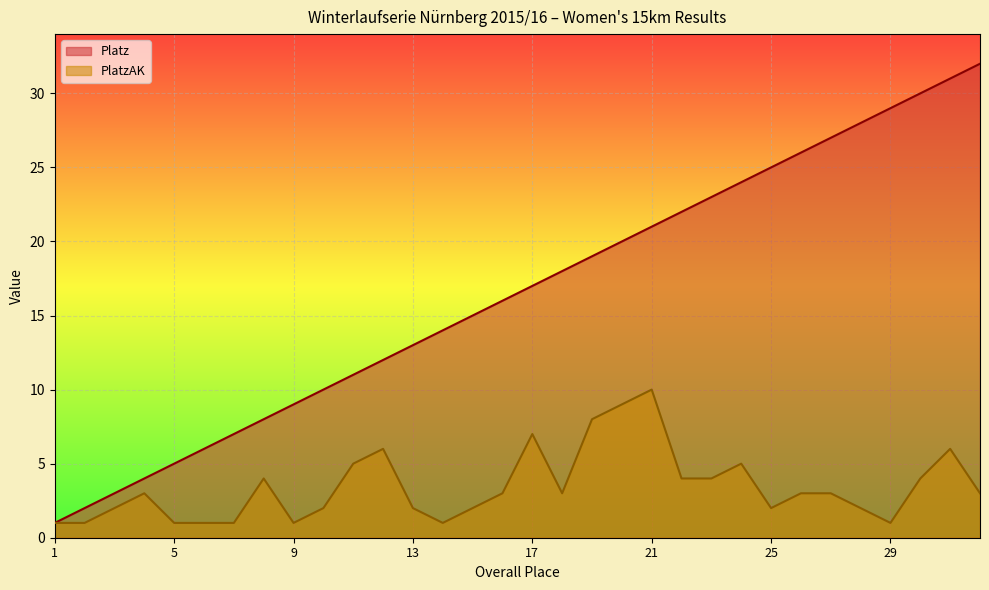

True or false: Platz and PlatzAK intersect in this chart.

False